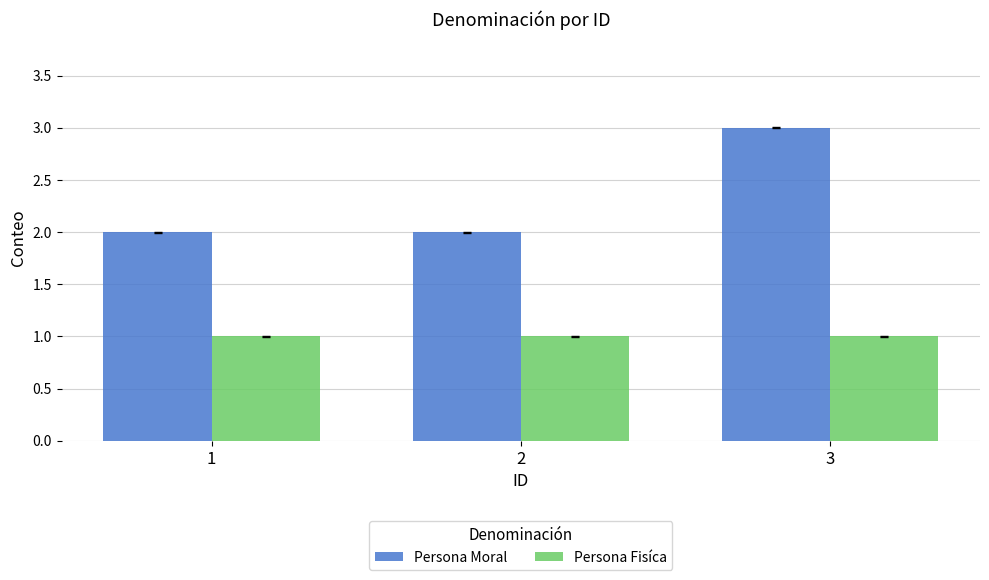

At which category is the sum across all series the highest?

3